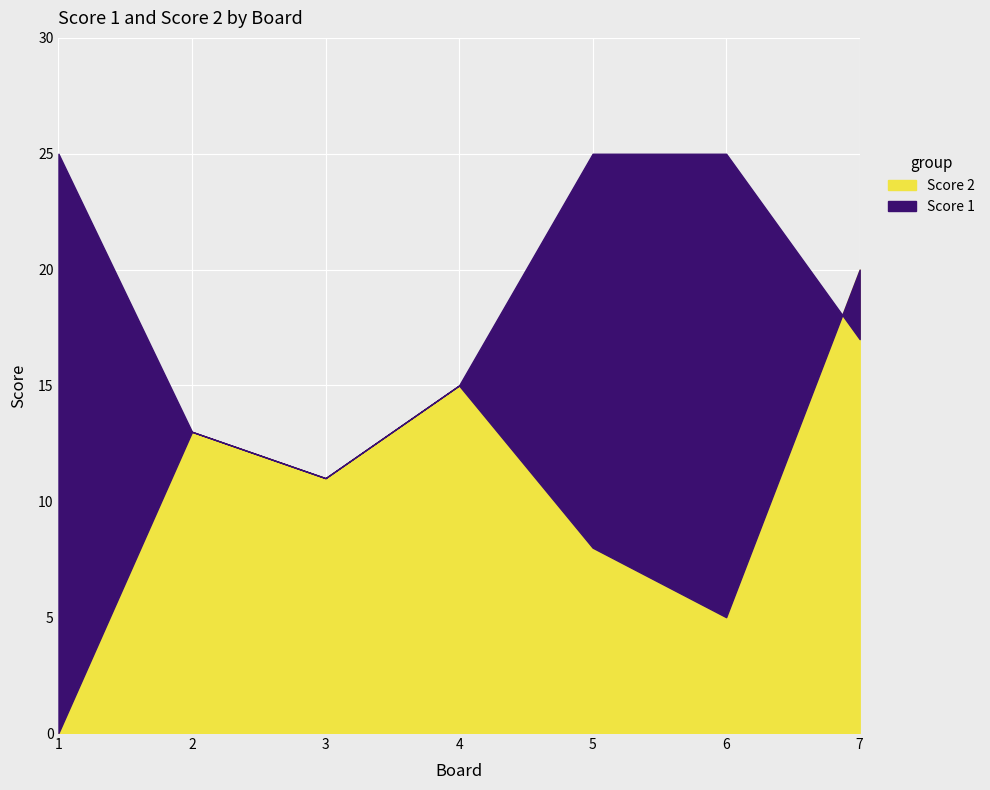

At which label is Score 1 closest to 18?

7